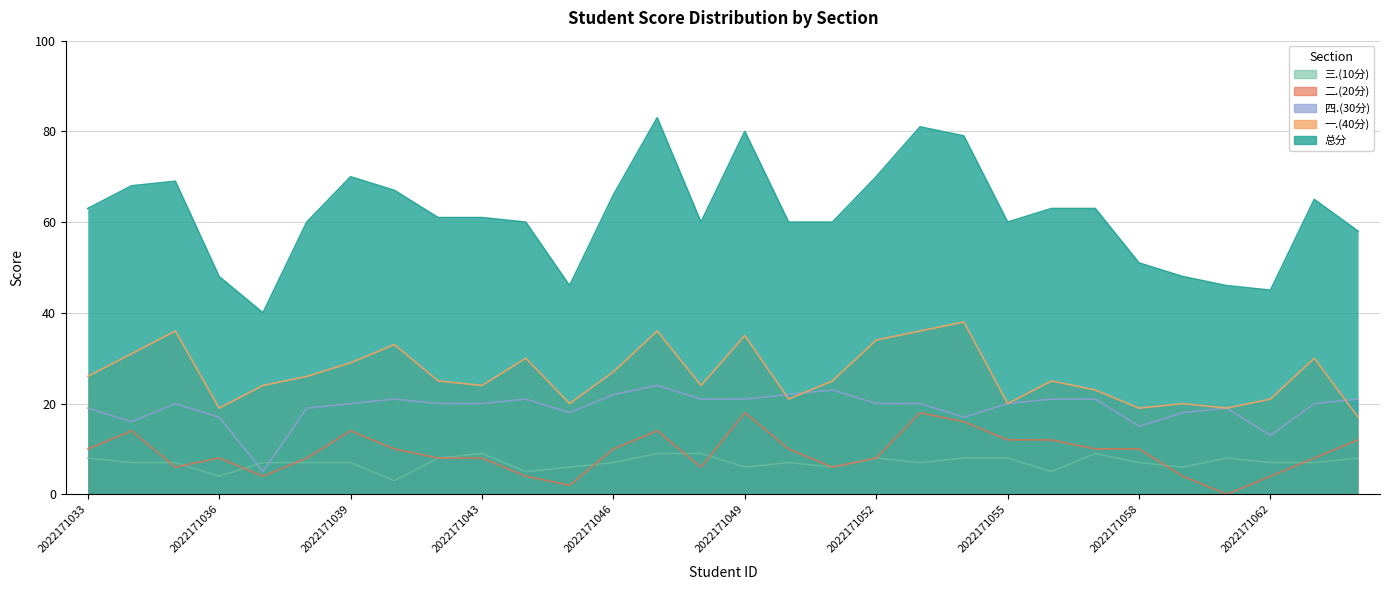

At 2022171033, list the series in order from largest to smallest.

总分, 一.(40分), 四.(30分), 二.(20分), 三.(10分)